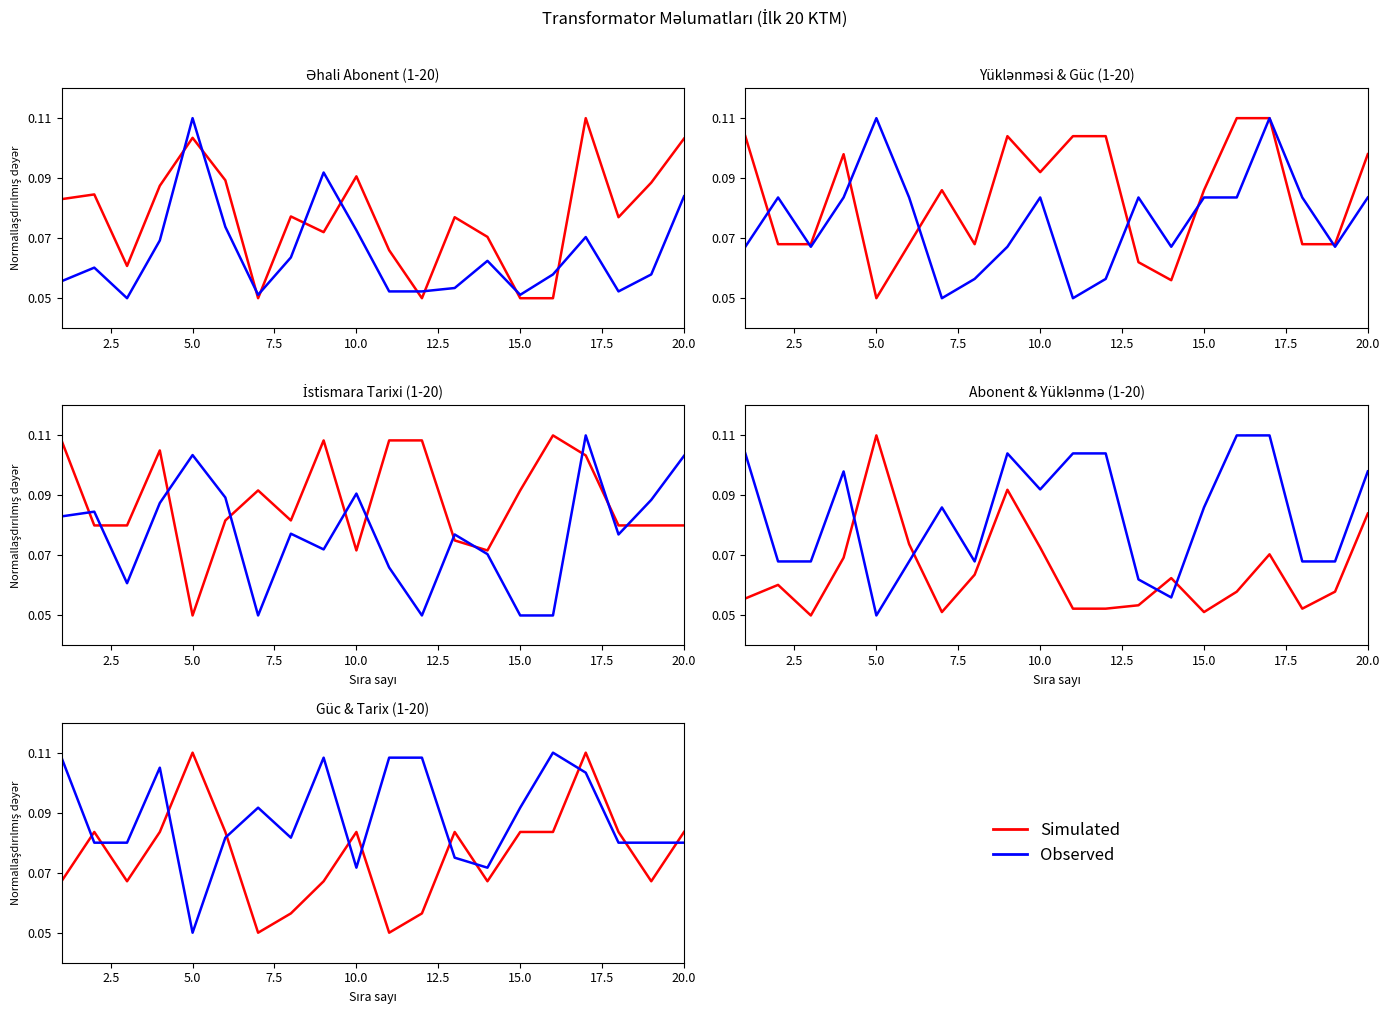

How many distinct data groups are displayed?

2